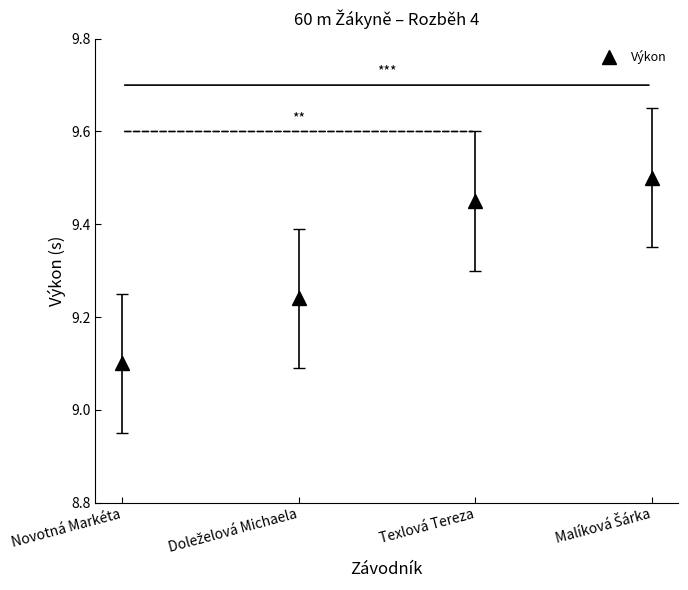

At which label is the value closest to 9?

Novotná Markéta